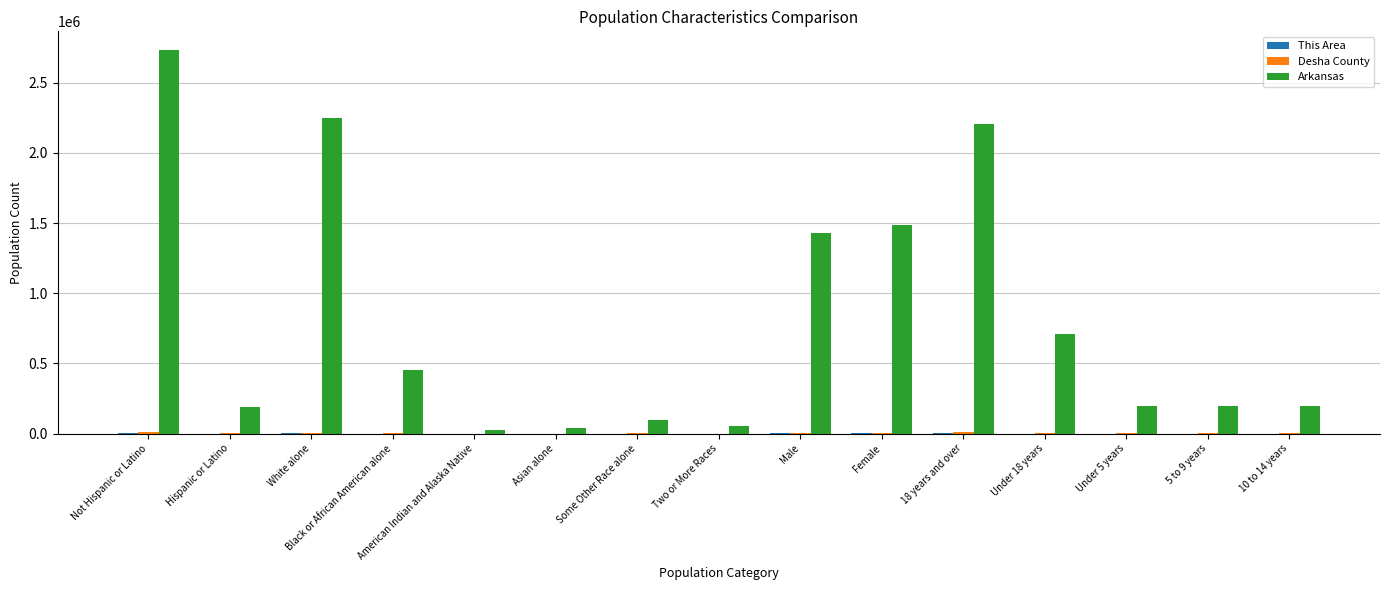

At which category is the sum across all series the highest?

Not Hispanic or Latino